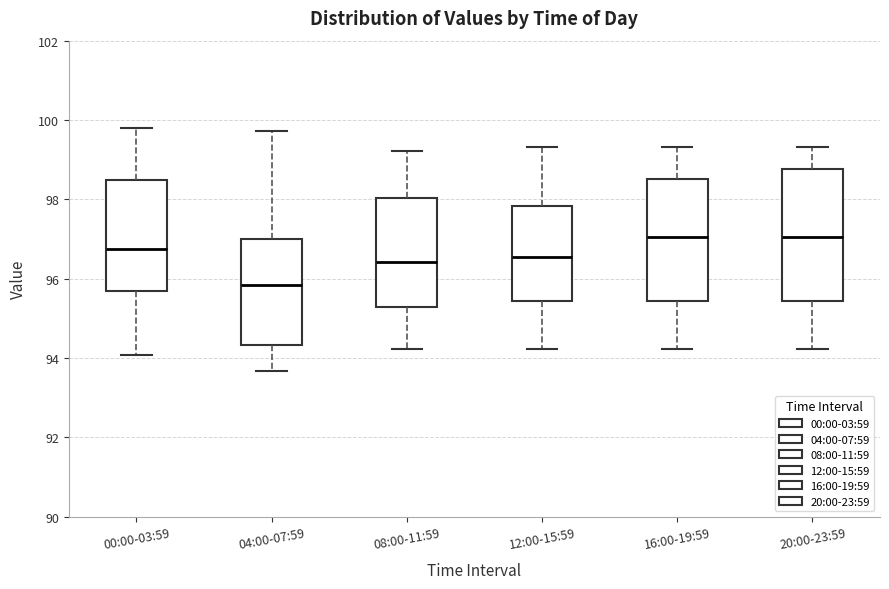

Which box has the lowest median line?

04:00-07:59